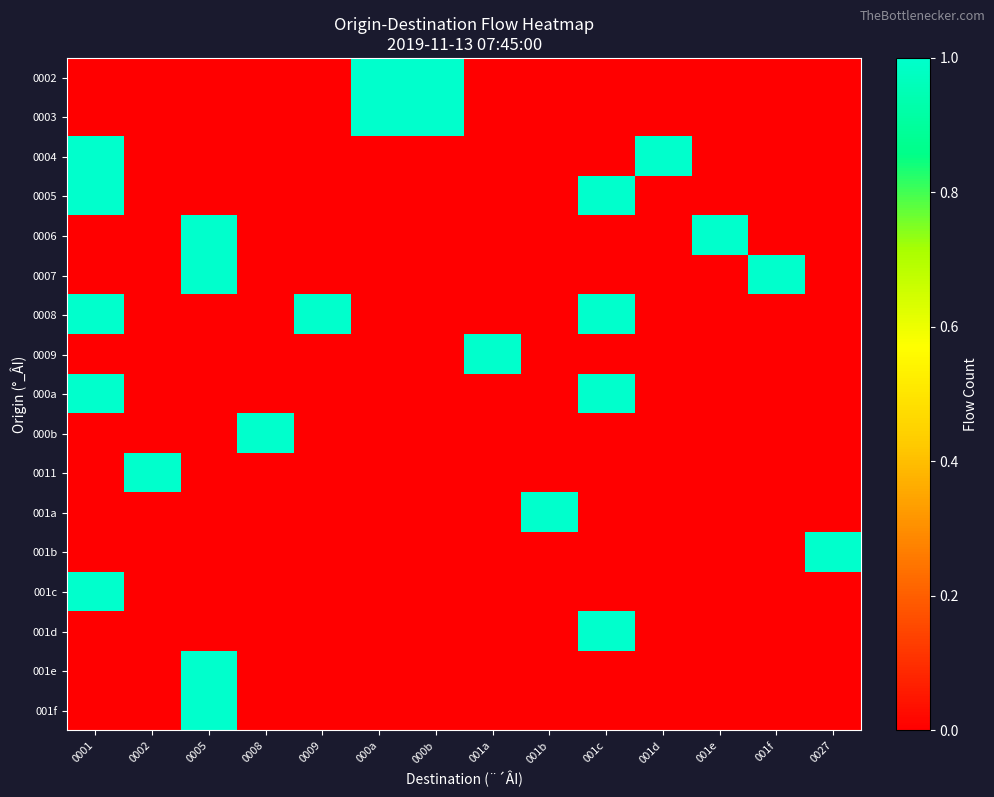

The 0003 series shows 2 at 000a. True or false?

False